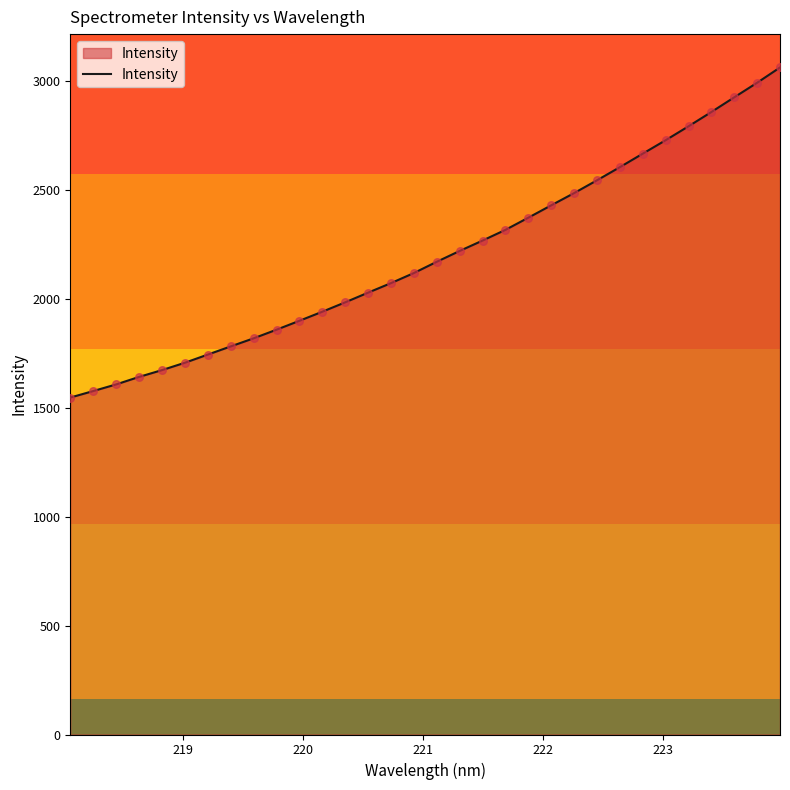

What is the difference between the maximum and minimum values?

1515.2